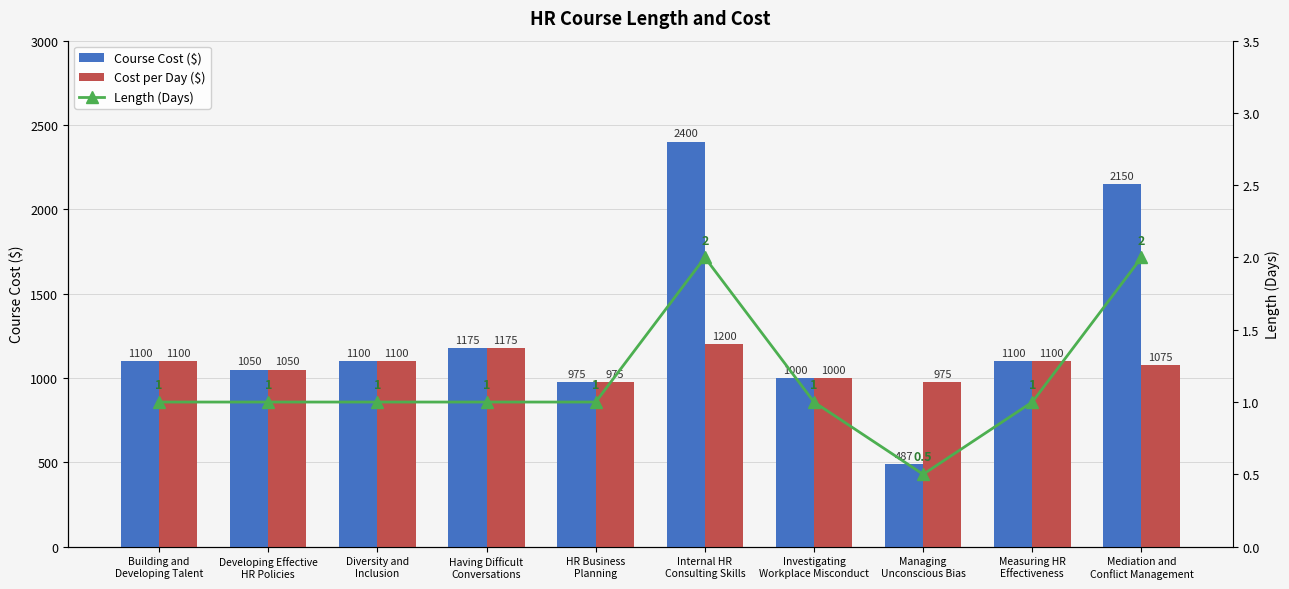

What is the smallest value displayed?

0.5